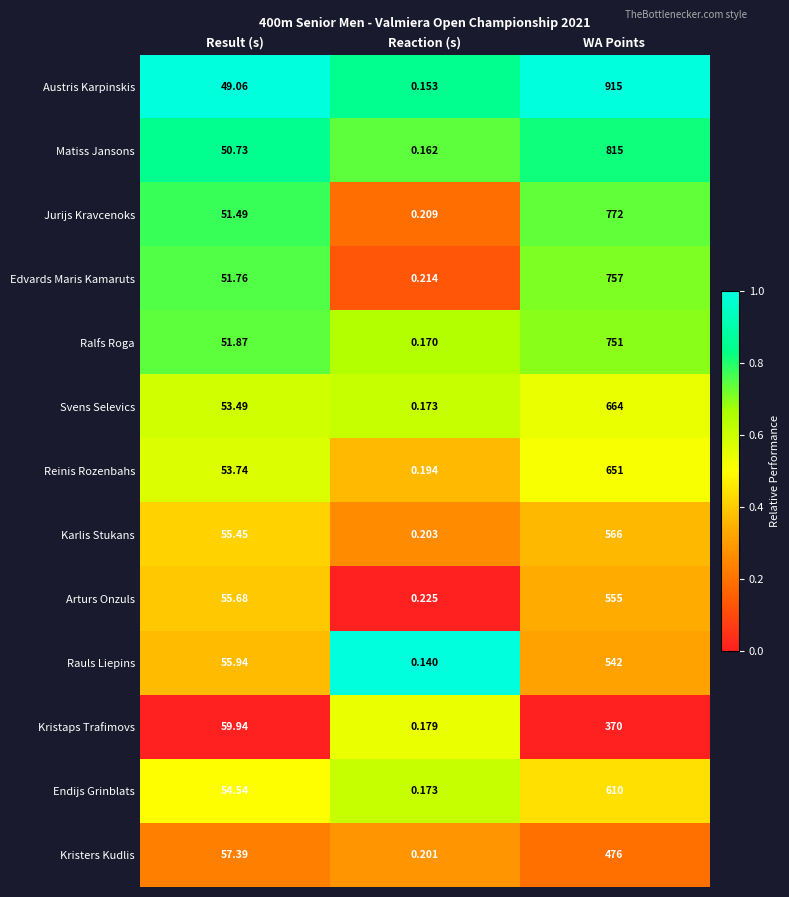

At which label does Edvards Maris Kamaruts reach its peak?

WA Points